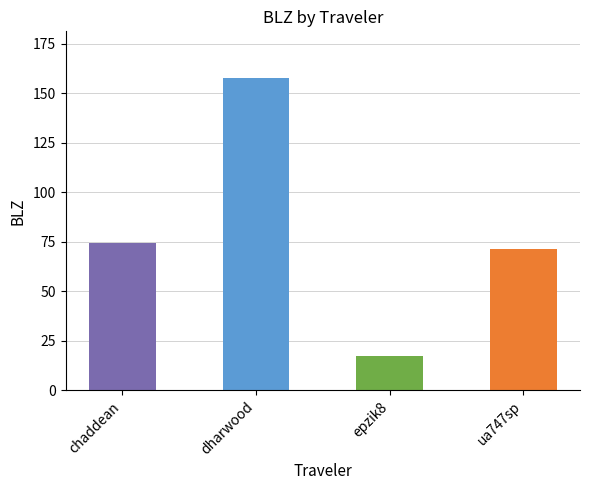

Rank the categories by value from lowest to highest.

epzik8, ua747sp, chaddean, dharwood